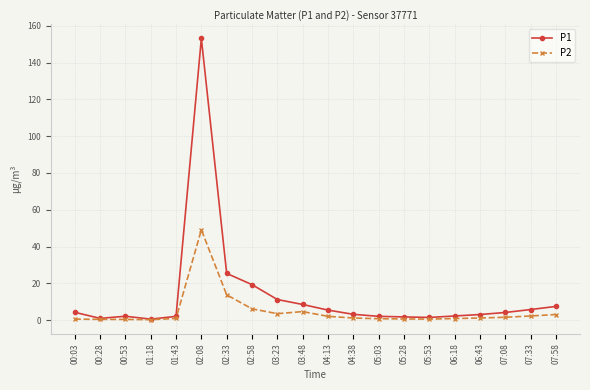

Rank the series by their average value, from lowest to highest.

P2, P1